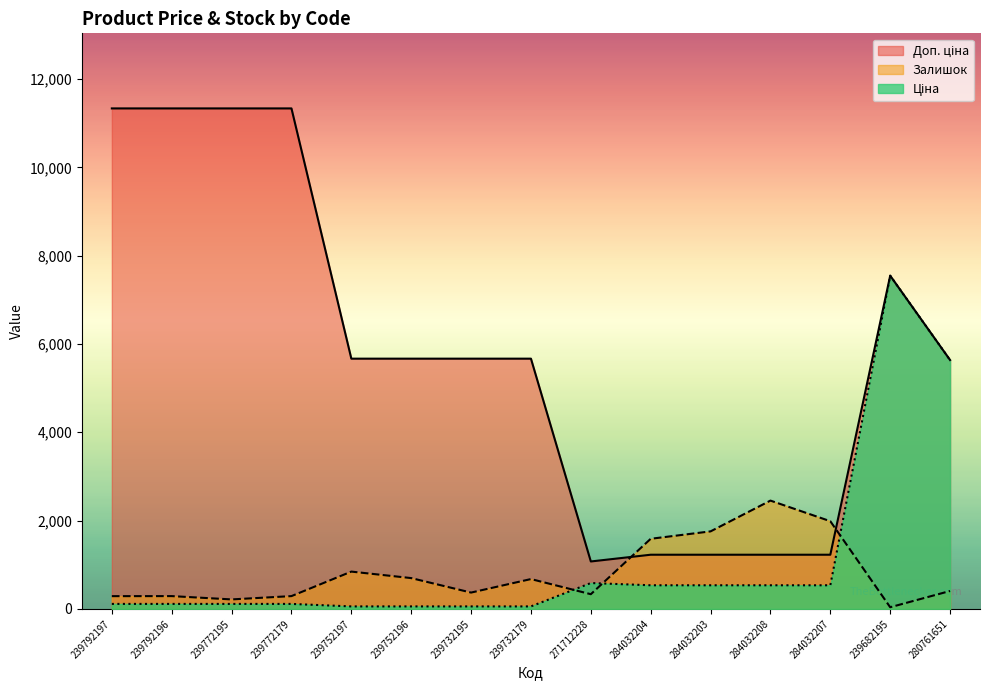

How many interior local peaks does the Залишок series have?

4